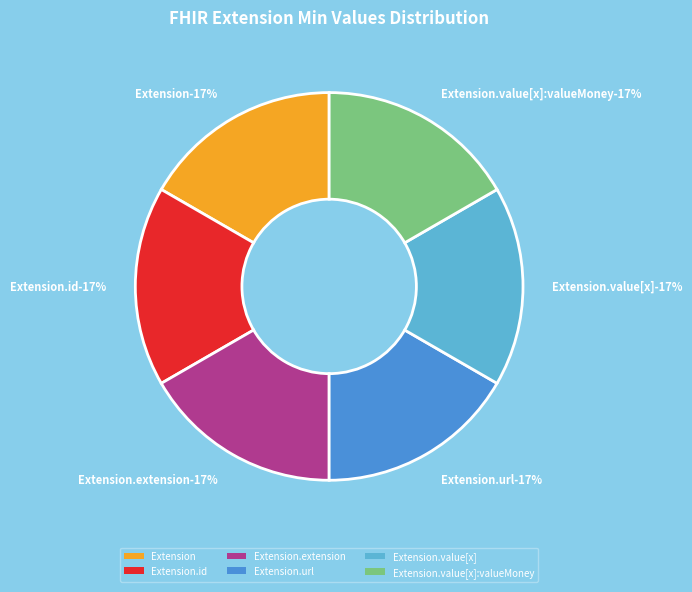

Between Extension and Extension.extension, which is larger?

Extension